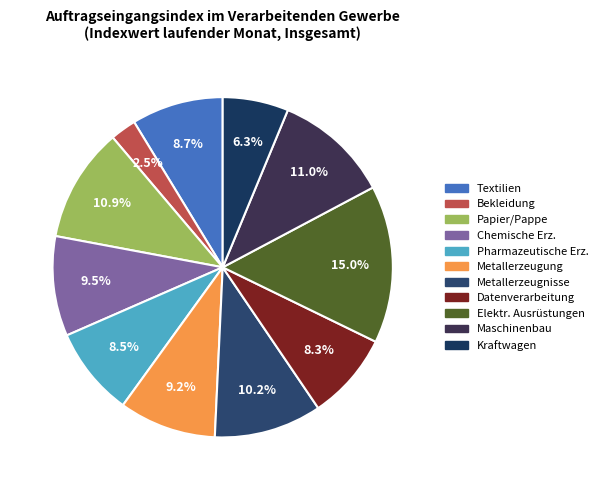

How many slices are in this pie chart?

11